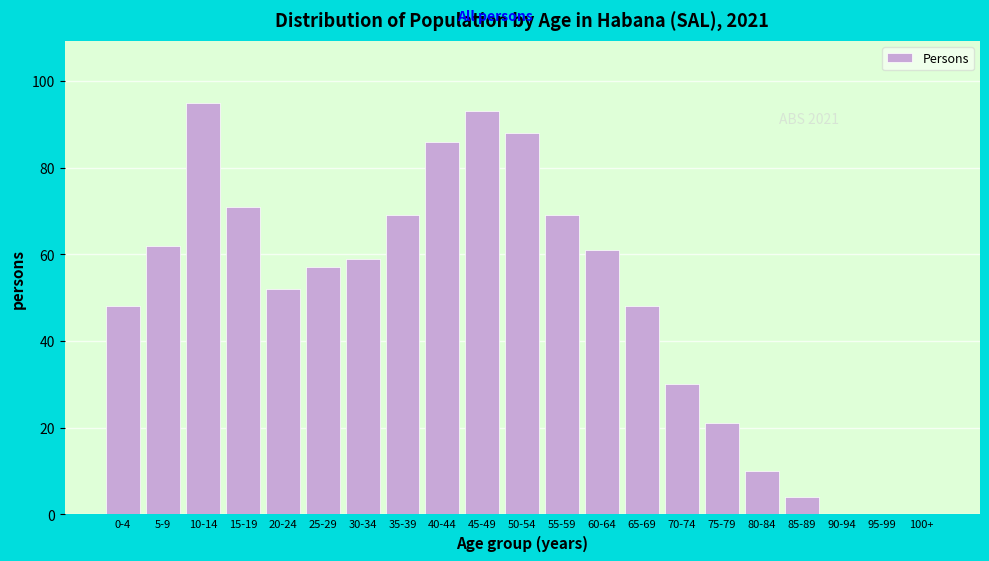

Reading left to right, extract all data points from this chart.

0-4=48	5-9=62	10-14=95	15-19=71	20-24=52	25-29=57	30-34=59	35-39=69	40-44=86	45-49=93	50-54=88	55-59=69	60-64=61	65-69=48	70-74=30	75-79=21	80-84=10	85-89=4	90-94=0	95-99=0	100+=0